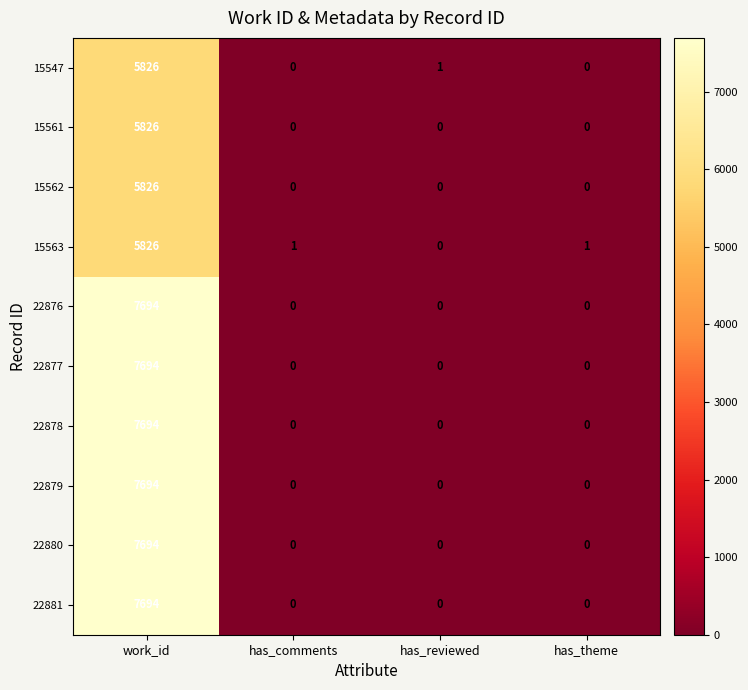

The 22880 series shows 0 at has_comments. True or false?

True